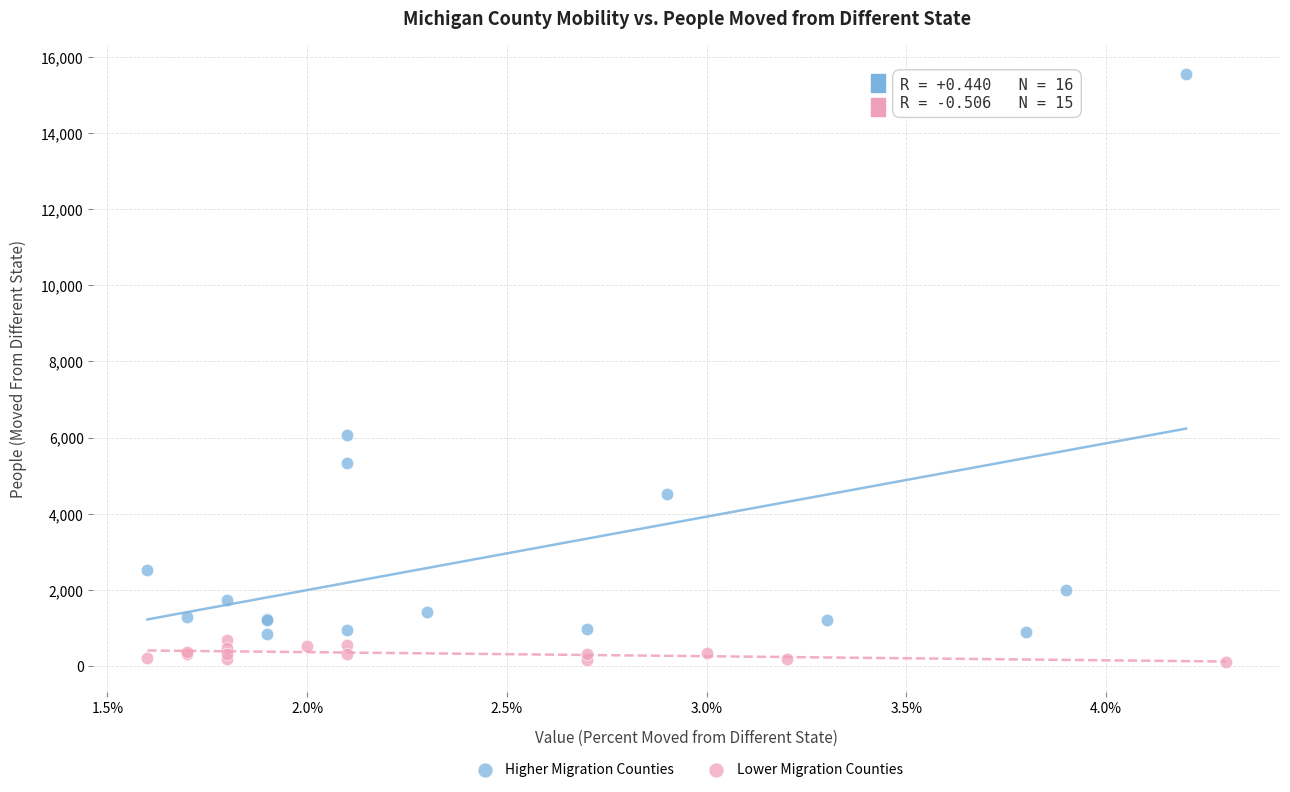

Which series has the largest Y range (max minus min)?

Higher Migration Counties